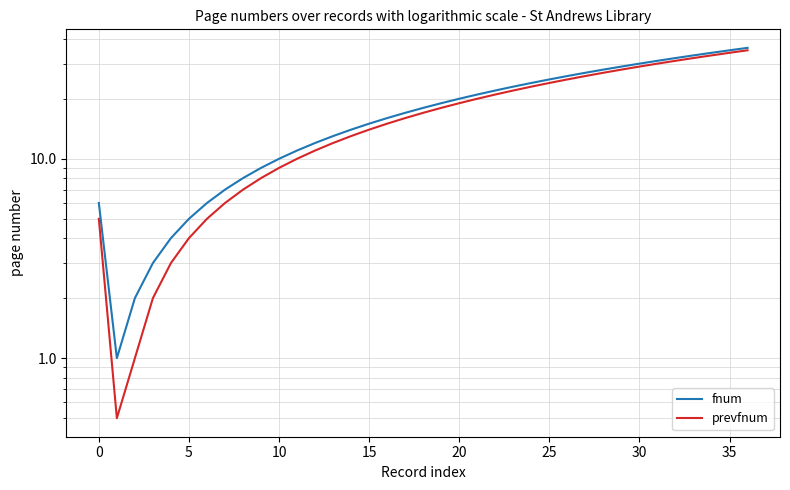

Reading left to right, list all the values displayed in this chart.

fnum: 6.0	1.0	2.0	3.0	4.0	5.0	6.0	7.0	8.0	9.0	10.0	11.0	12.0	13.0	14.0	15.0	16.0	17.0	18.0	19.0	20.0	21.0	22.0	23.0	24.0	25.0	26.0	27.0	28.0	29.0	30.0	31.0	32.0	33.0	34.0	35.0	36.0
prevfnum: 5.0	0.5	1.0	2.0	3.0	4.0	5.0	6.0	7.0	8.0	9.0	10.0	11.0	12.0	13.0	14.0	15.0	16.0	17.0	18.0	19.0	20.0	21.0	22.0	23.0	24.0	25.0	26.0	27.0	28.0	29.0	30.0	31.0	32.0	33.0	34.0	35.0